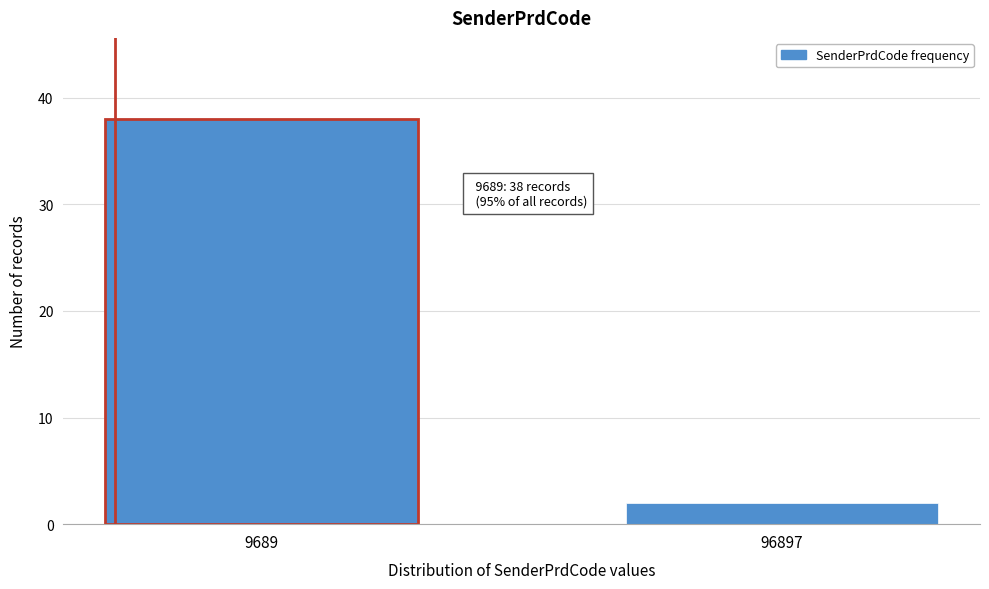

Reading left to right, what are all the values shown in this chart?

9689=38	96897=2